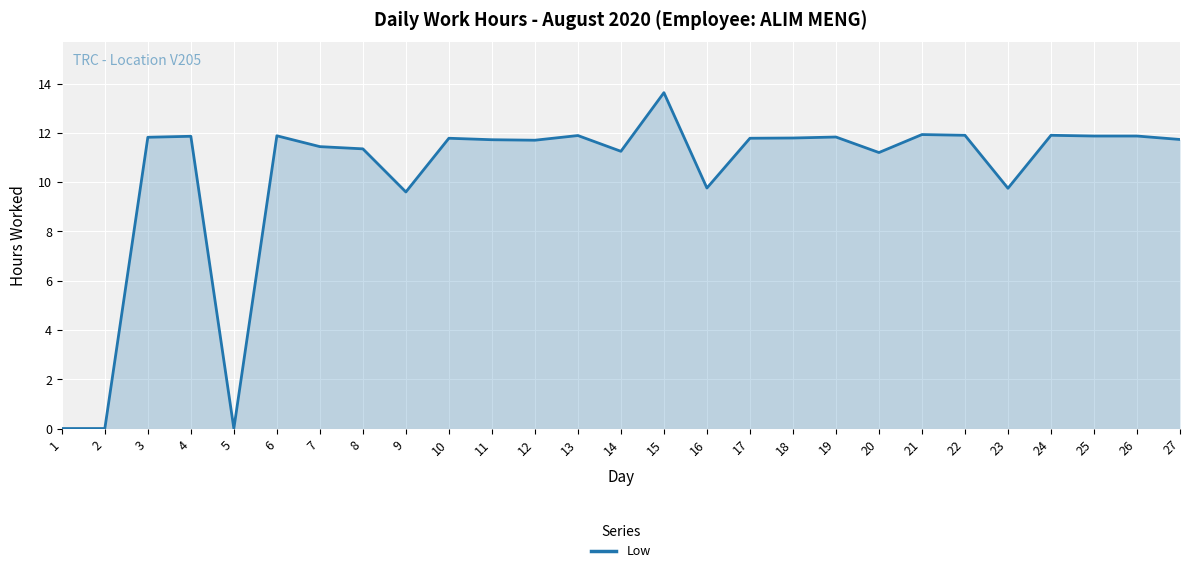

What is the change in value from 14 to 26?

+0.6